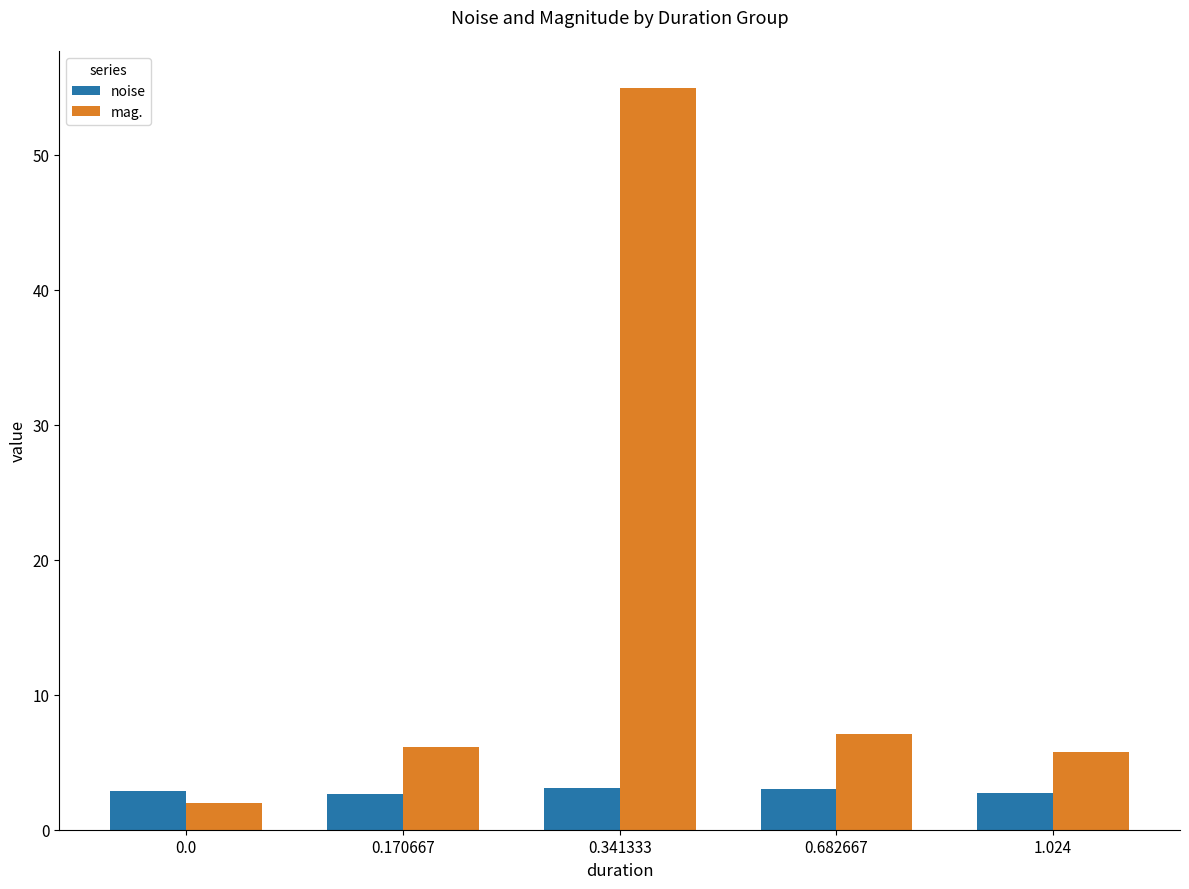

True or false: mag. has a value of 6.2 at 0.170667.

True